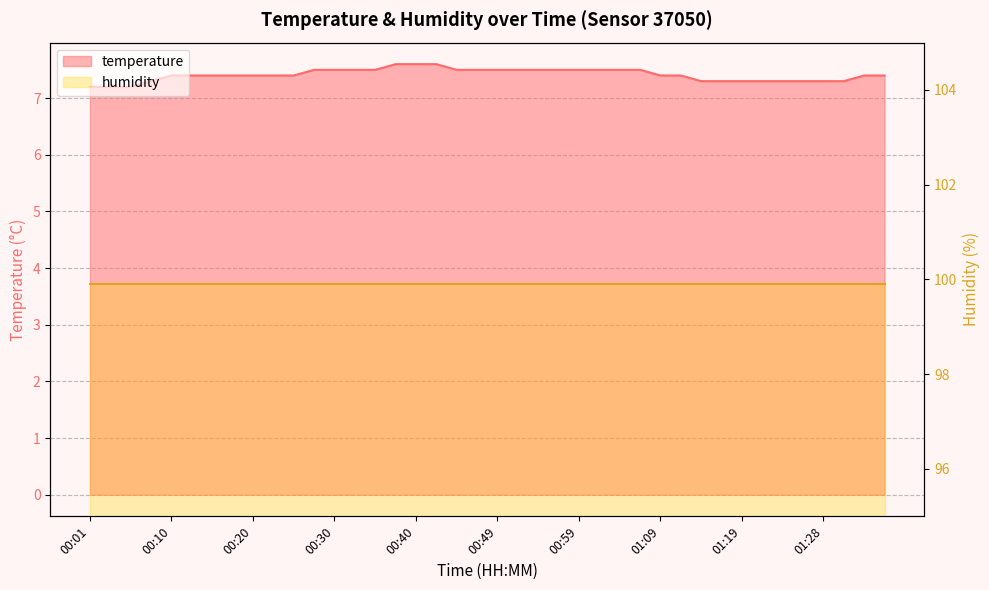

List the labels in order of value, largest first.

00:37, 00:40, 00:42, 00:27, 00:30, 00:32, 00:35, 00:44, 00:47, 00:49, 00:52, 00:54, 00:57, 00:59, 01:01, 01:04, 01:06, 00:10, 00:13, 00:15, 00:18, 00:20, 00:23, 00:25, 01:09, 01:11, 01:33, 01:36, 00:08, 01:14, 01:16, 01:19, 01:21, 01:24, 01:26, 01:28, 01:31, 00:01, 00:03, 00:06